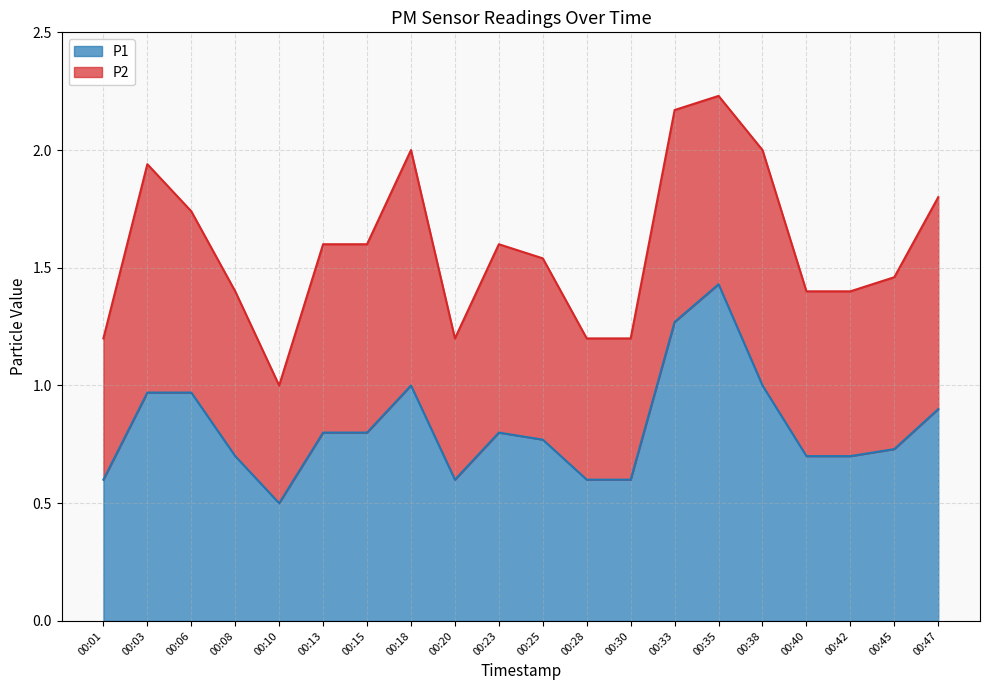

What is the sum of the values at 00:18 and 00:13?

1.8